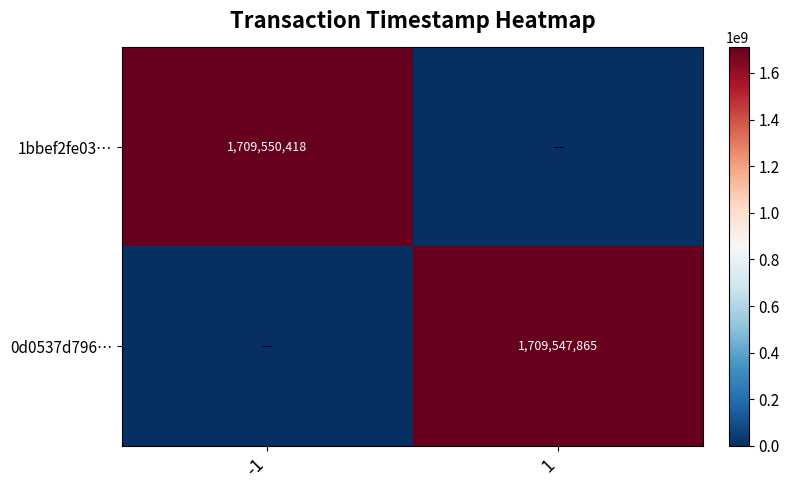

At which category is the sum across all series the highest?

-1